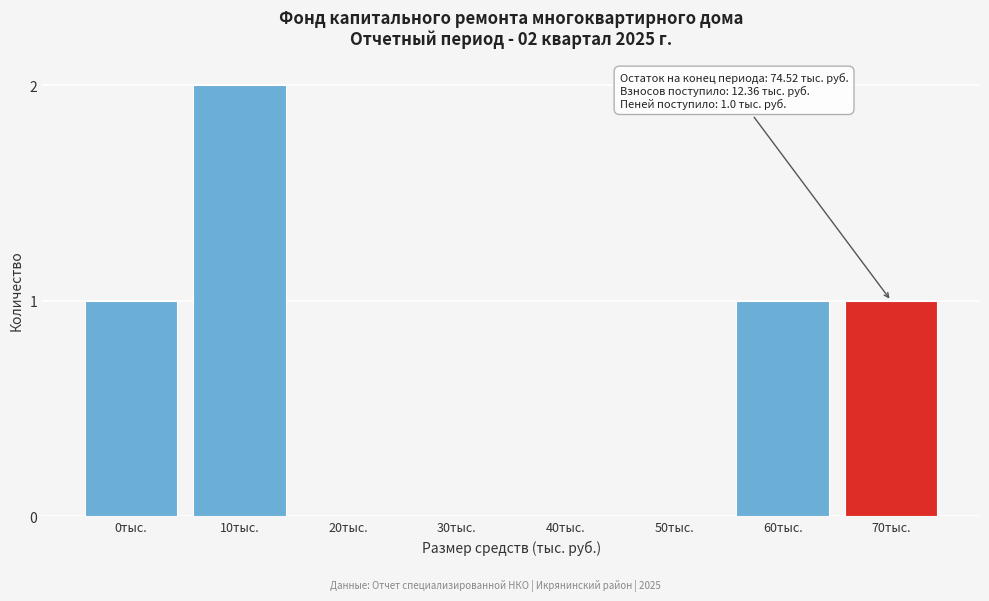

Reading left to right, transcribe all the data shown in this chart.

0тыс.=1	10тыс.=2	20тыс.=0	30тыс.=0	40тыс.=0	50тыс.=0	60тыс.=1	70тыс.=1